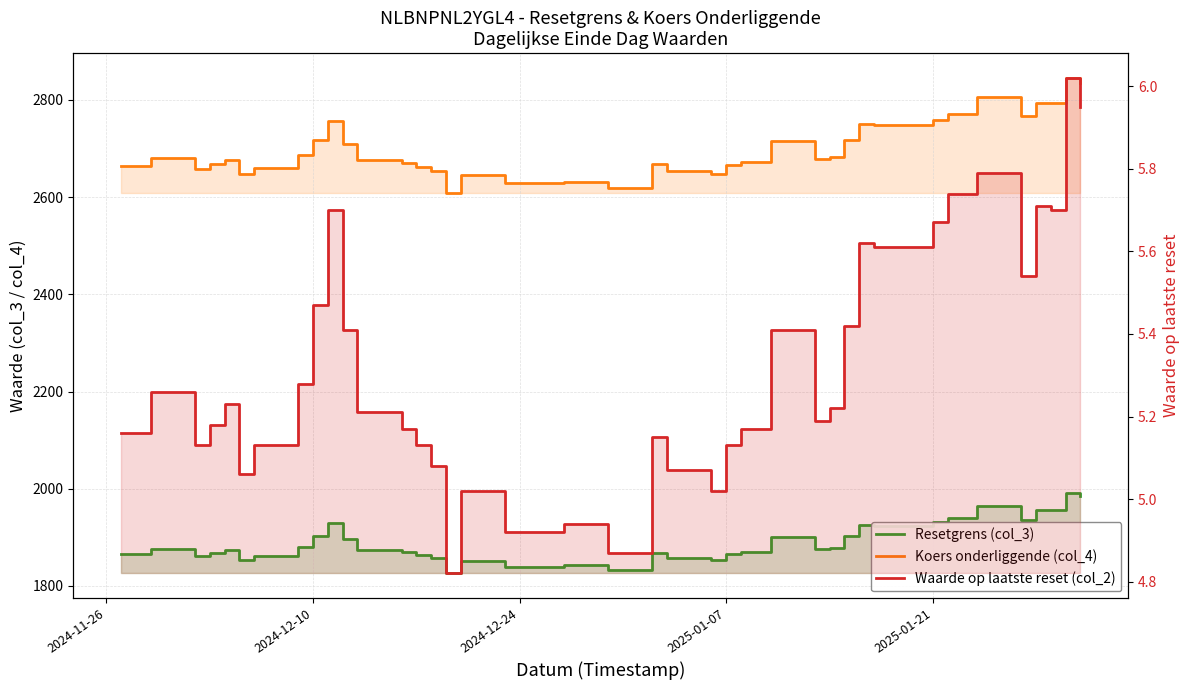

Reading left to right, transcribe all the data shown in this chart.

Resetgrens (col_3): 1865.4	1876.7	1861.0	1867.5	1873.3	1853.9	1861.7	1880.1	1902.9	1929.7	1896.6	1873.1	1869.0	1863.4	1857.3	1825.7	1851.6	1839.7	1842.3	1832.7	1868.3	1858.3	1853.2	1865.8	1870.7	1900.5	1875.0	1877.6	1902.5	1925.6	1924.1	1931.4	1939.6	1964.6	1936.3	1956.2	1955.5	1991.6	1984.5
Koers onderliggende (col_4): 2664.8	2681.0	2658.5	2667.9	2676.2	2648.4	2659.6	2685.8	2718.4	2756.7	2709.4	2675.8	2670.0	2662.0	2653.3	2608.1	2645.1	2628.2	2631.9	2618.1	2669.0	2654.7	2647.4	2665.4	2672.4	2715.0	2678.6	2682.3	2717.8	2750.9	2748.7	2759.2	2770.9	2806.6	2766.2	2794.6	2793.5	2845.2	2835.0
Waarde op laatste reset (col_2): 5.2	5.3	5.1	5.2	5.2	5.1	5.1	5.3	5.5	5.7	5.4	5.2	5.2	5.1	5.1	4.8	5.0	4.9	4.9	4.9	5.2	5.1	5.0	5.1	5.2	5.4	5.2	5.2	5.4	5.6	5.6	5.7	5.7	5.8	5.5	5.7	5.7	6.0	6.0